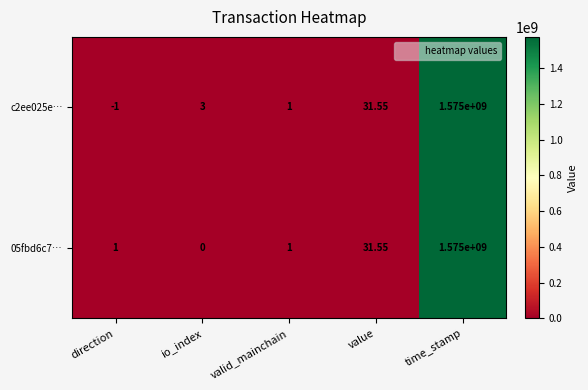

At which category does the chart reach its peak across all series?

time_stamp